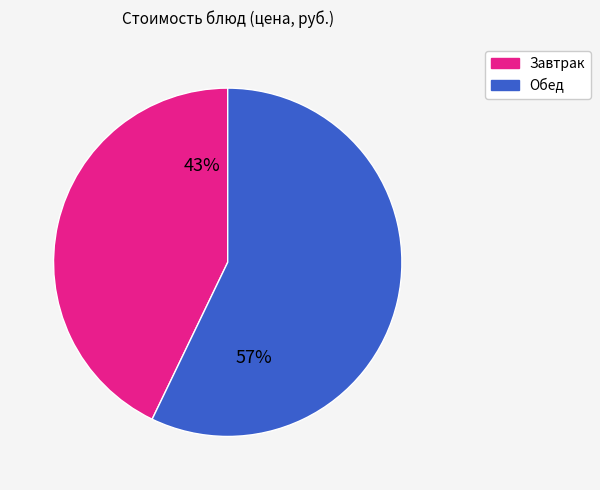

Does any single category account for the majority?

Yes